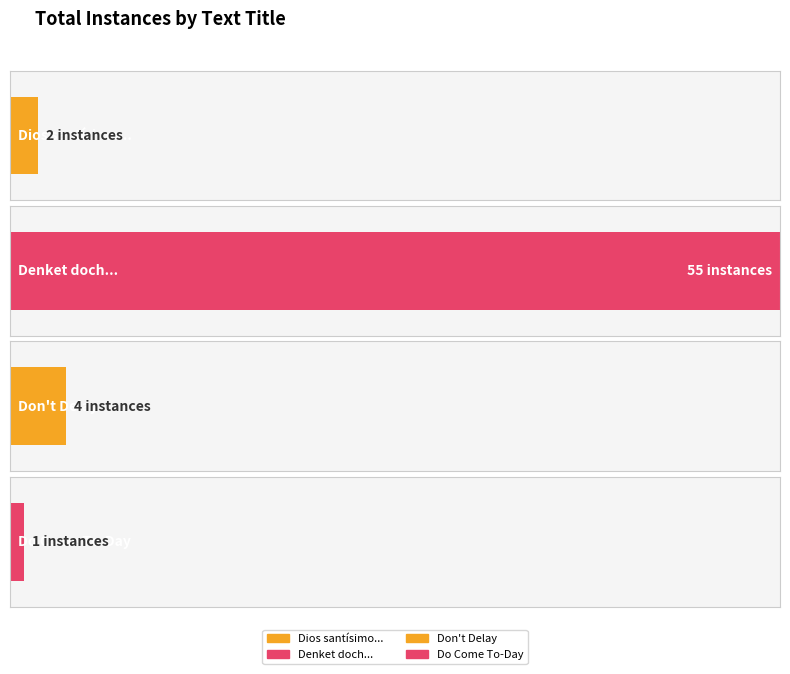

What is the difference between the second highest and second lowest values?

2